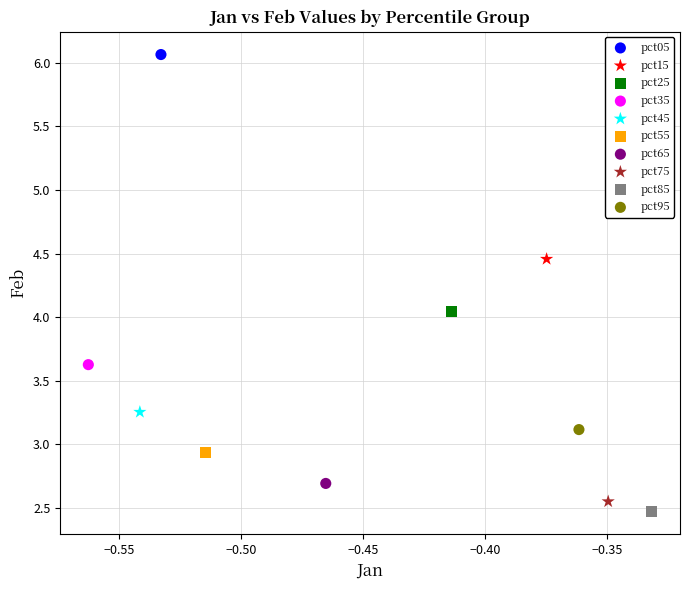

Which series reaches the maximum Y coordinate?

pct05